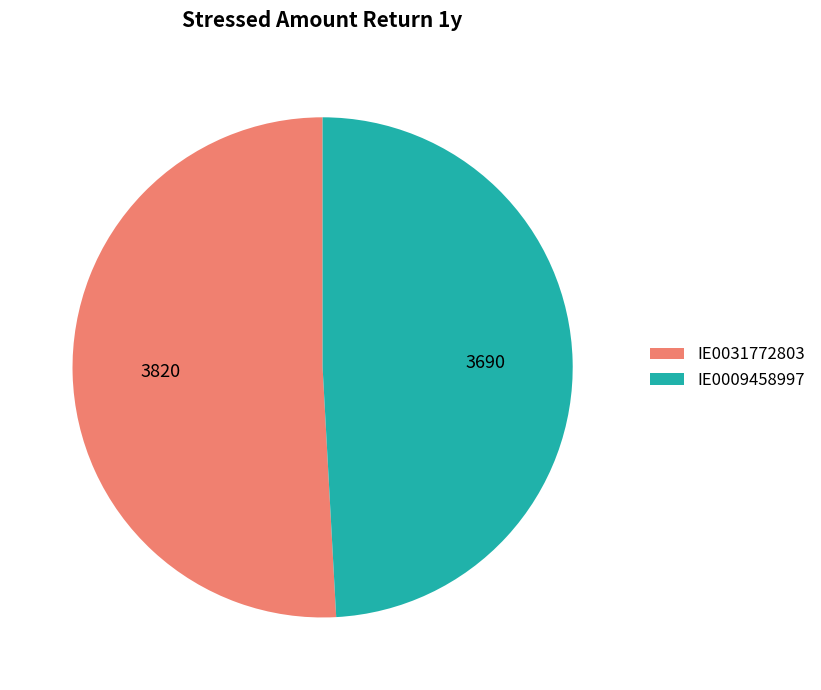

What is the smallest slice in the pie chart?

IE0009458997